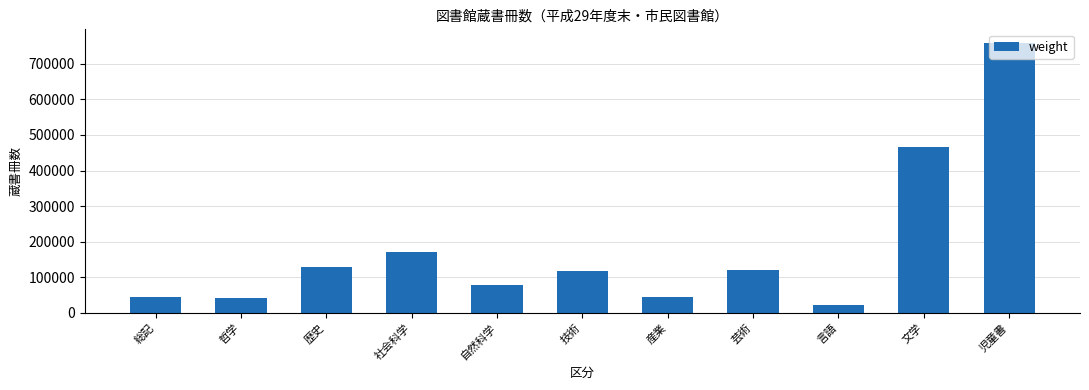

Approximately how many times larger is the value at 言語 compared to 芸術?

0.2